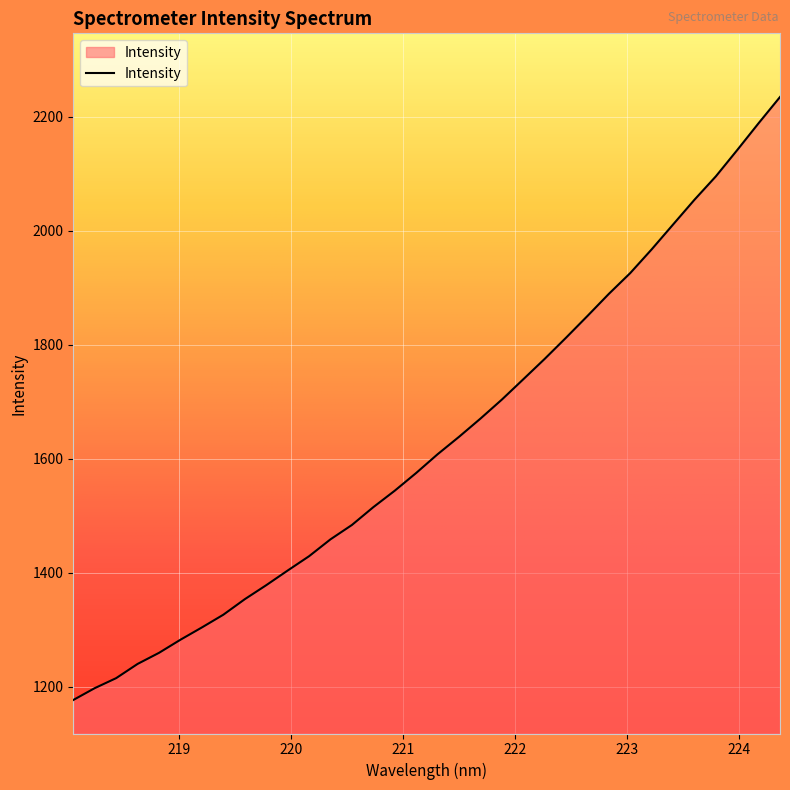

What is the maximum value shown in the chart?

2234.9